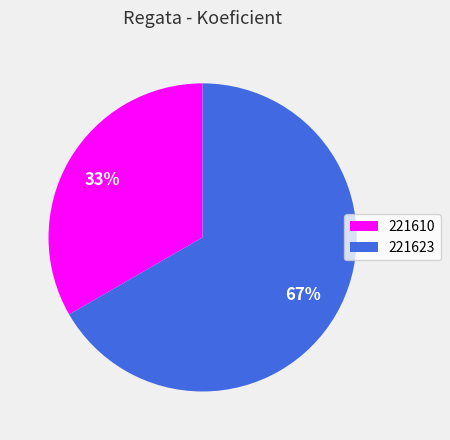

True or false: 221610 accounts for 43% of the total.

False